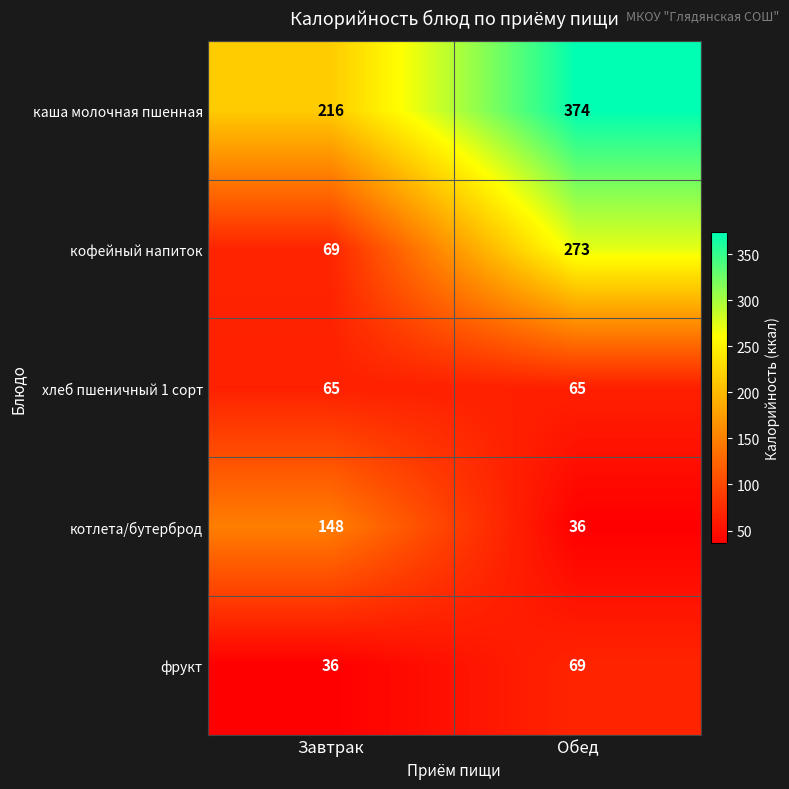

At which label is фрукт closest to 52?

Завтрак